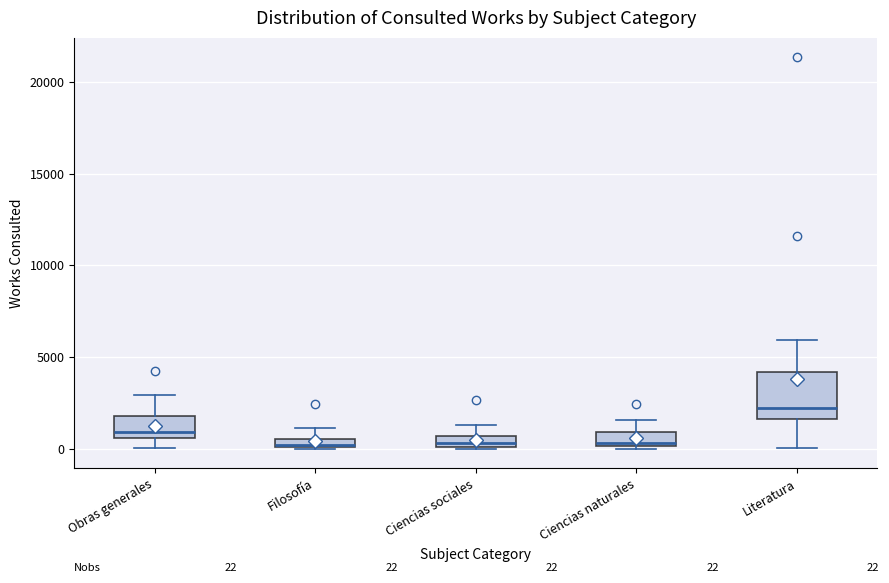

Which box is the tallest, from its lower edge to its upper edge?

Literatura